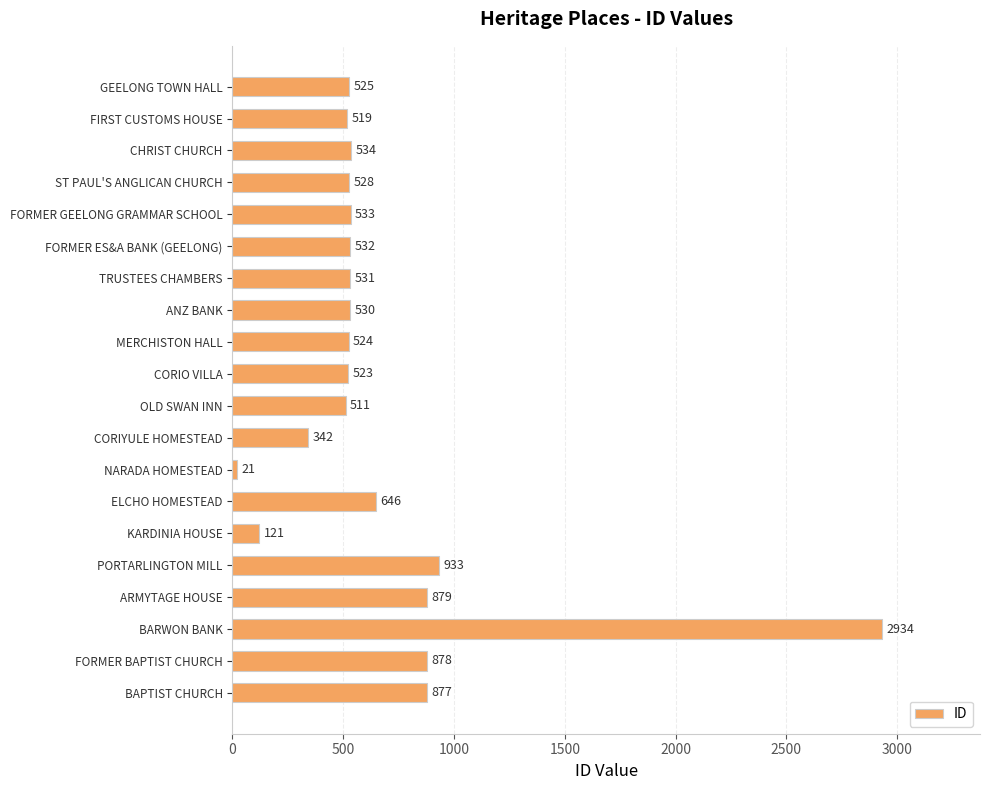

Between PORTARLINGTON MILL and ARMYTAGE HOUSE, which is larger?

PORTARLINGTON MILL